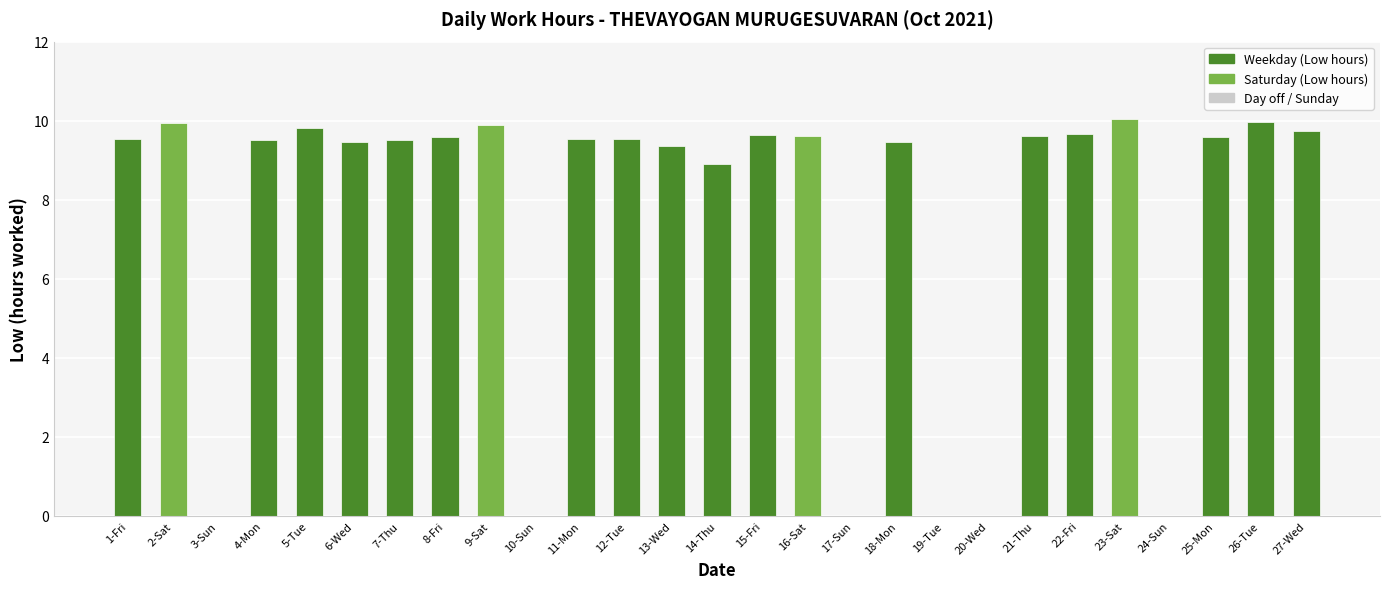

Approximately how many times larger is the value at 23-Sat compared to 27-Wed?

1.0